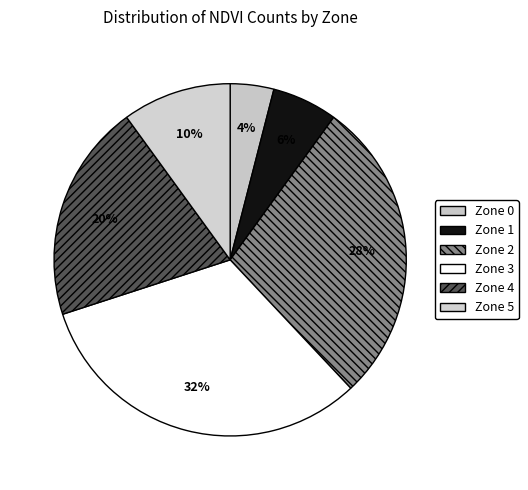

Rank the categories by value from highest to lowest.

Zone 3, Zone 2, Zone 4, Zone 5, Zone 1, Zone 0